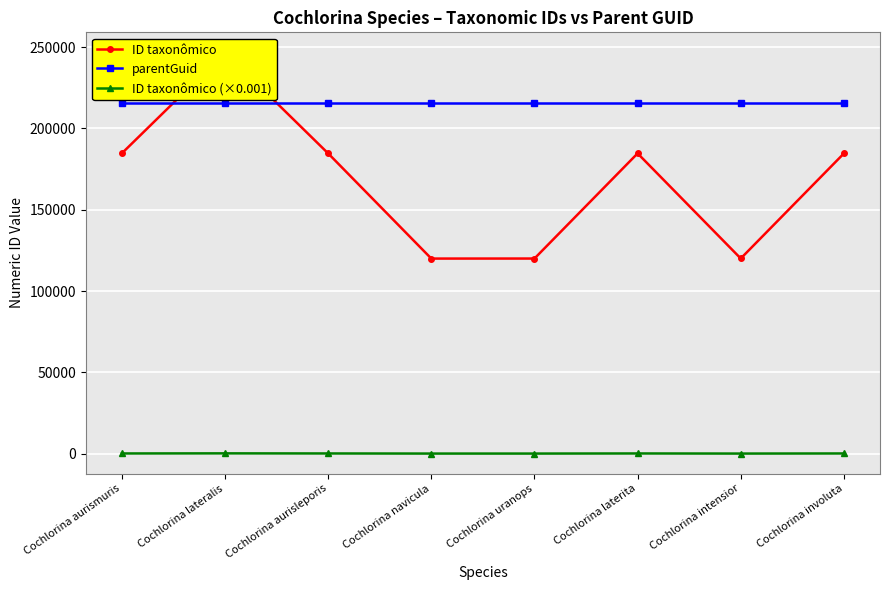

True or false: parentGuid and ID taxonômico (×0.001) intersect in this chart.

False